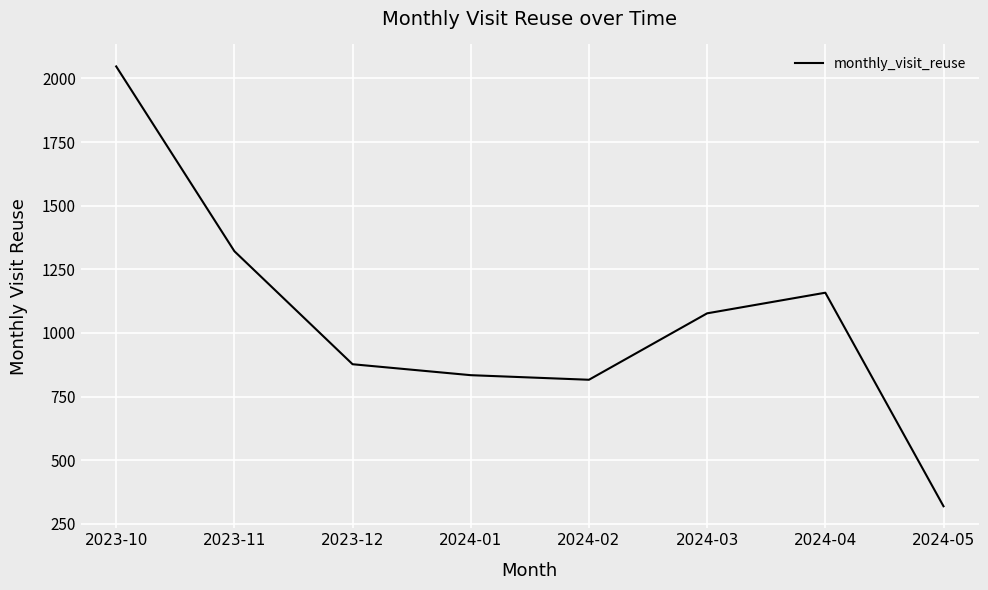

How many interior local valleys (lower than both neighbors) does the data have?

1